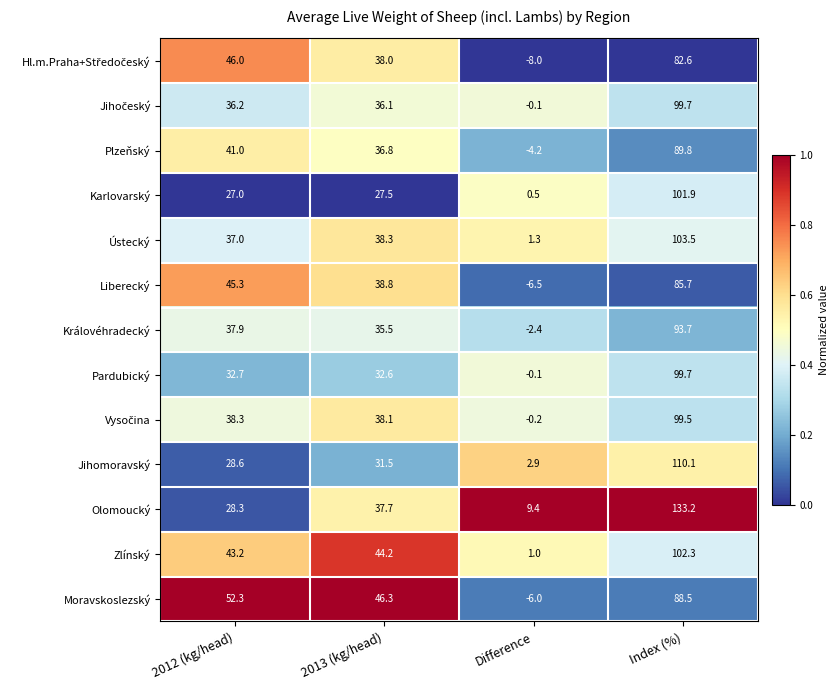

What is the maximum value shown in the chart?

133.2